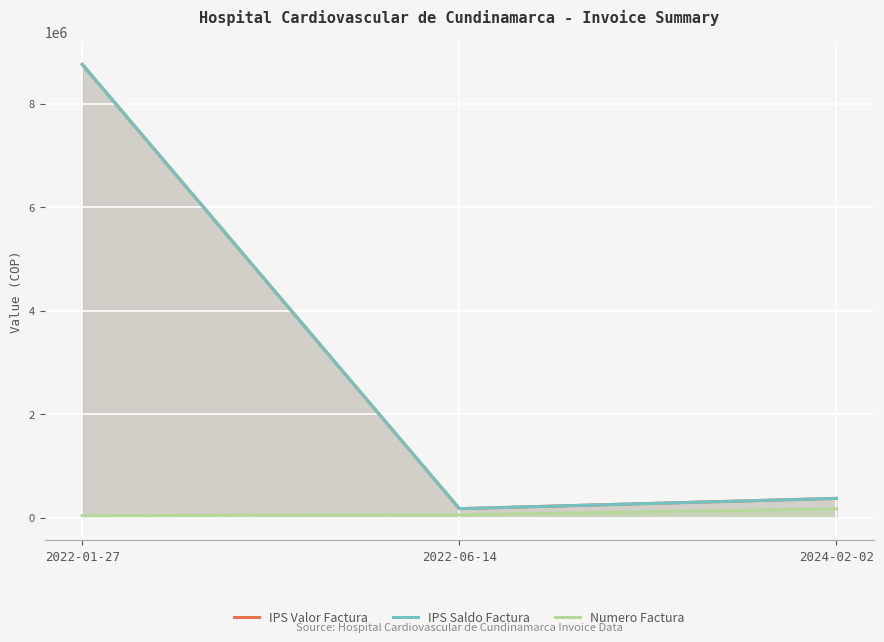

What is the sum of all IPS Saldo Factura values?

9302408